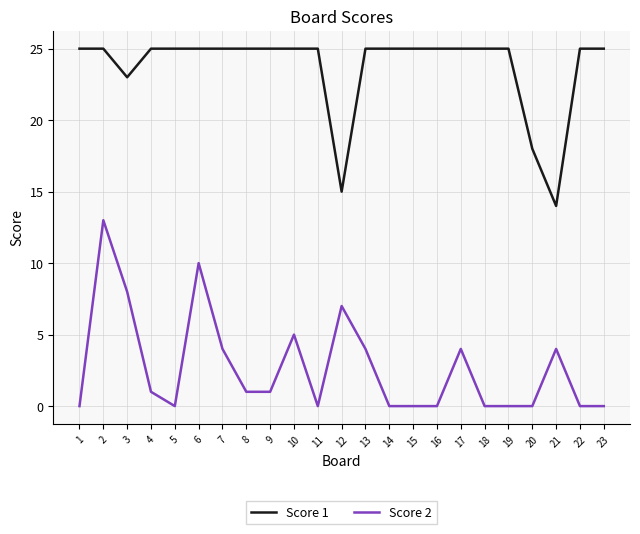

True or false: Score 2 and Score 1 cross at least once.

False